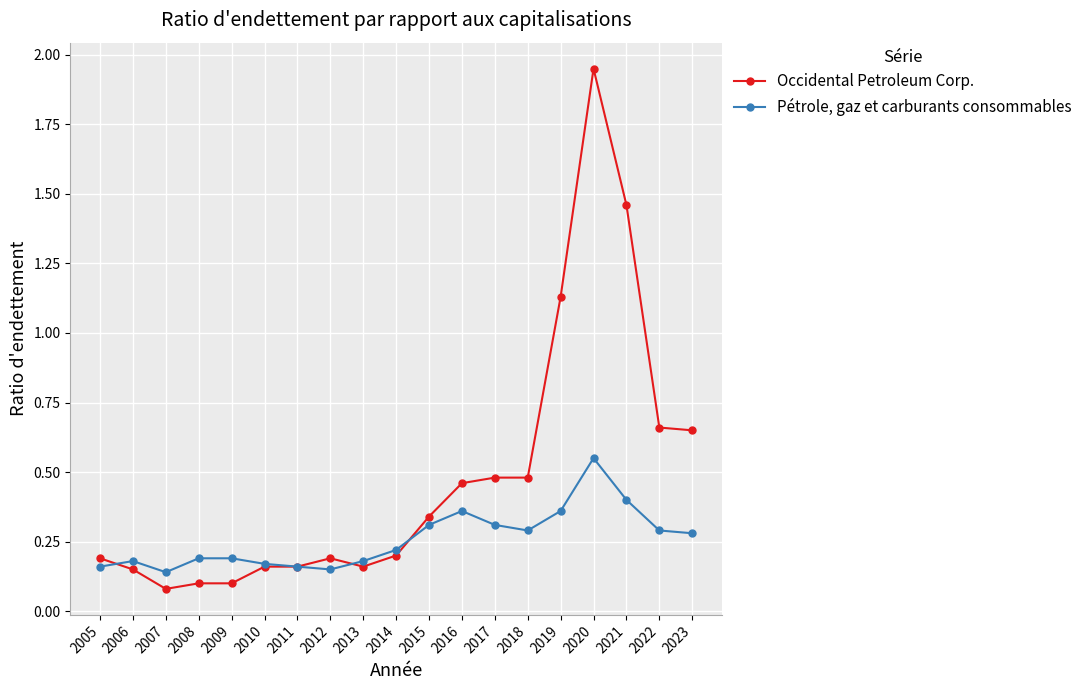

Does the chart display data point markers on the line(s)?

Yes